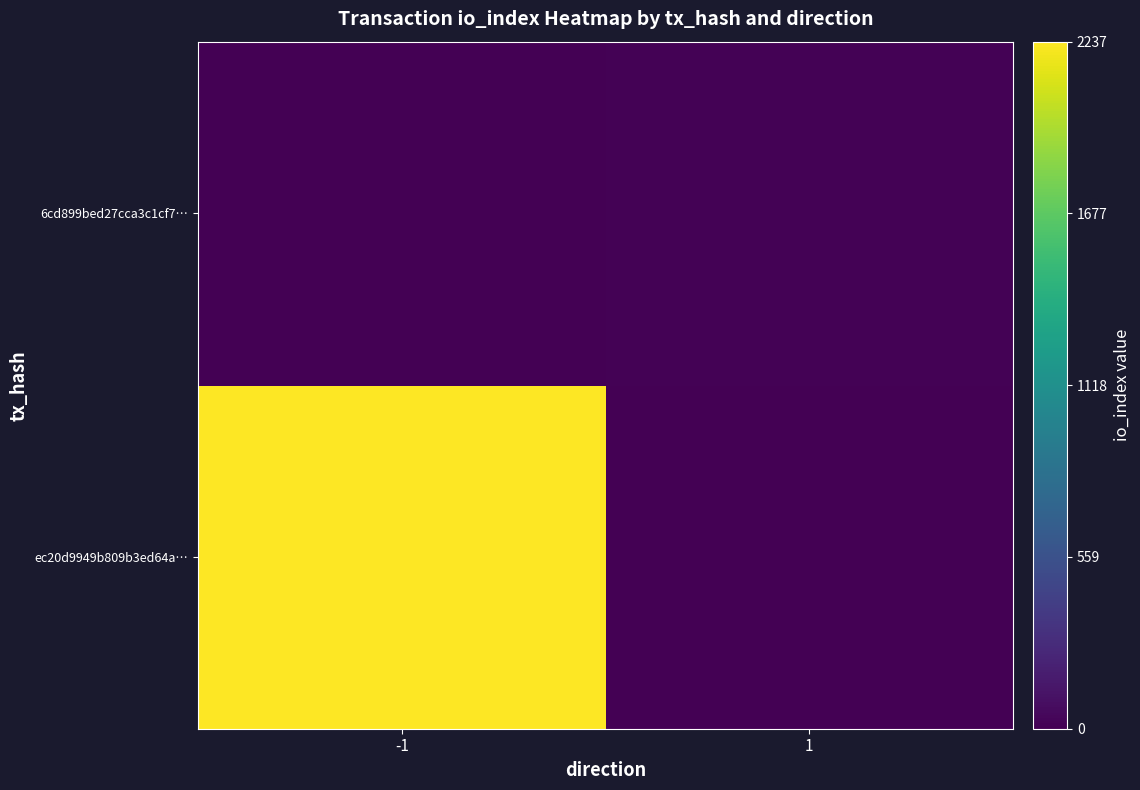

Reading left to right, transcribe all the data shown in this chart.

ec20d9949b809b3ed64a…: -1=2237	1=0
6cd899bed27cca3c1cf7…: -1=0	1=16